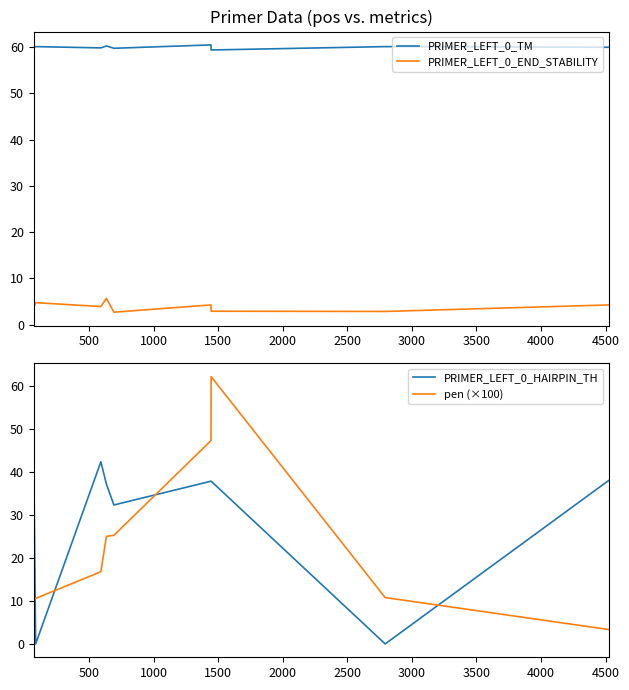

After their last crossing, which series has the higher values: PRIMER_LEFT_0_HAIRPIN_TH or PRIMER_LEFT_0_END_STABILITY?

PRIMER_LEFT_0_HAIRPIN_TH